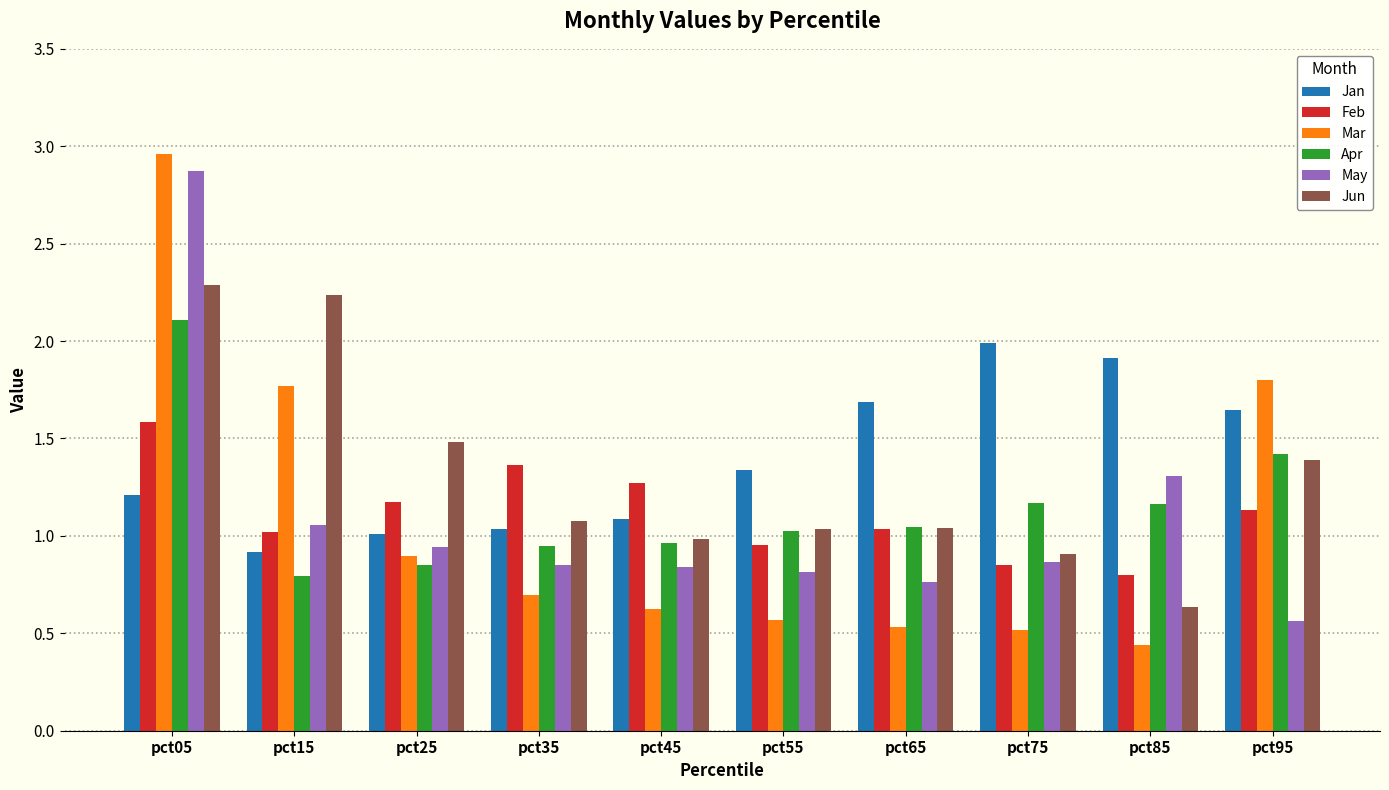

At which label does Jun first exceed 1?

pct05